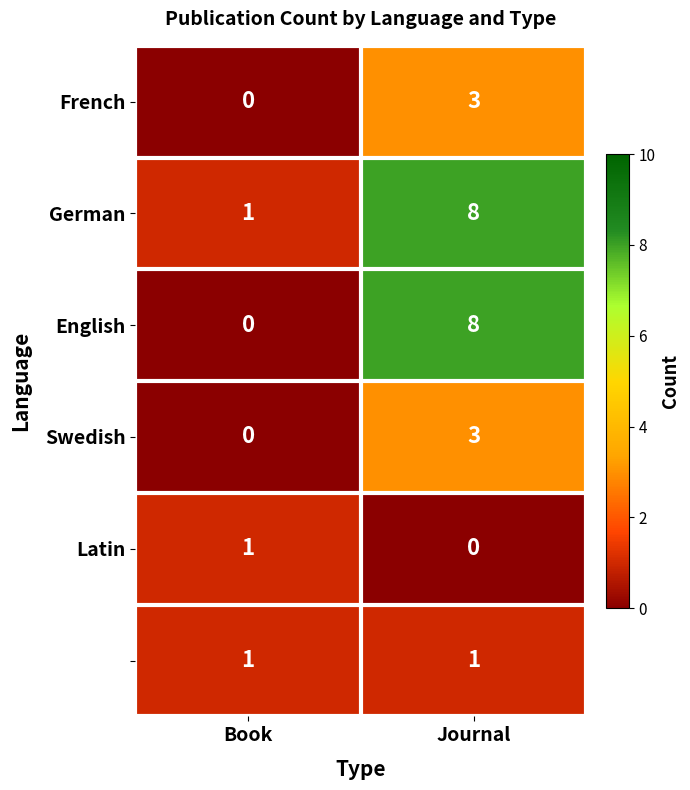

At which category is the sum across all series the highest?

Journal